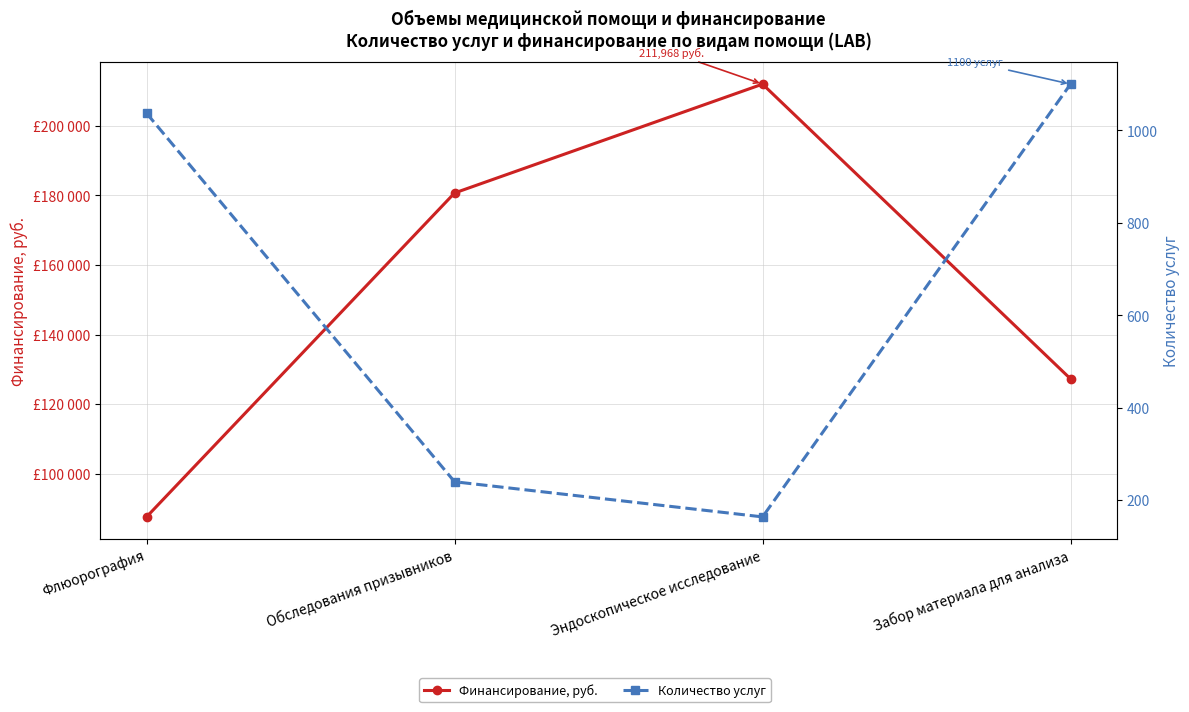

Is the value of Финансирование, руб. at Обследования призывников greater than the value of Количество услуг at Флюорография?

Yes